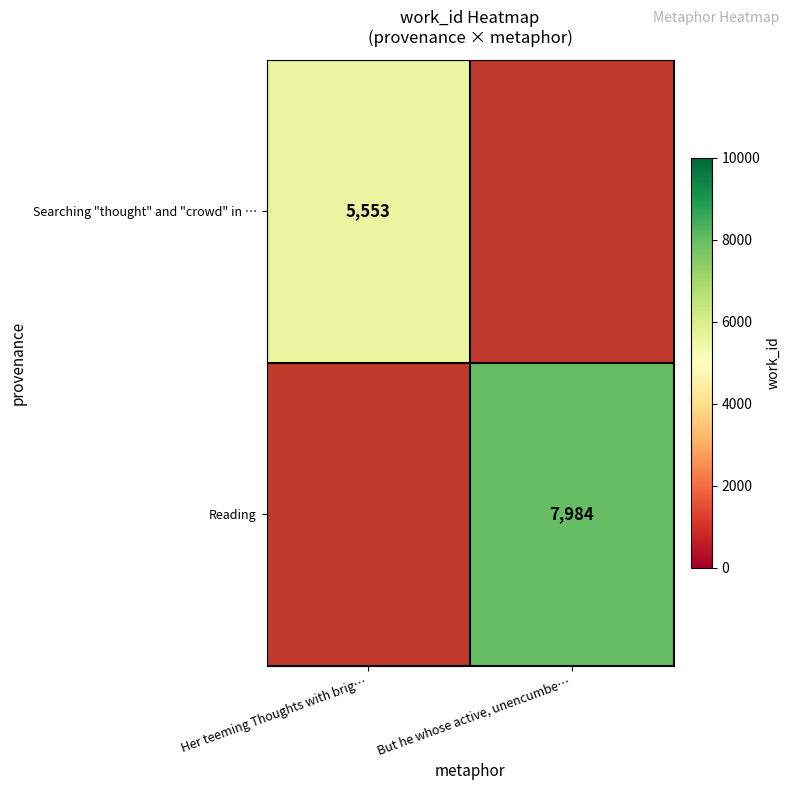

True or false: Searching "thought" and "crowd" in … has a value of 9463 at Her teeming Thoughts with brig….

False